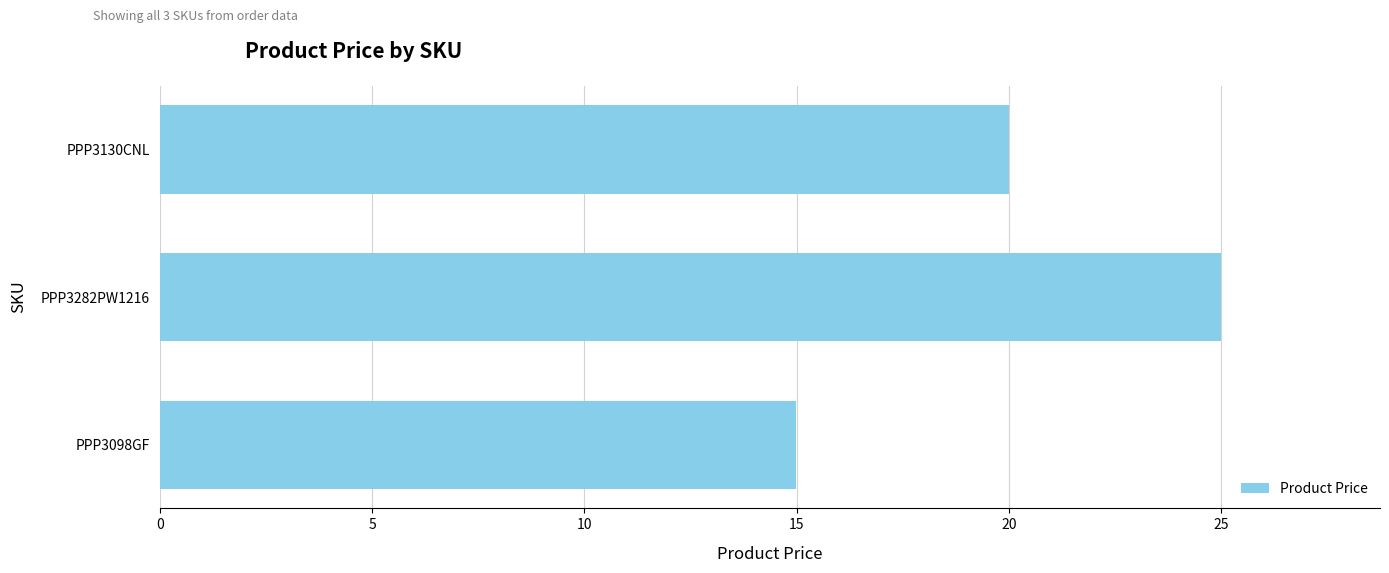

What is the sum of all values?

60.0